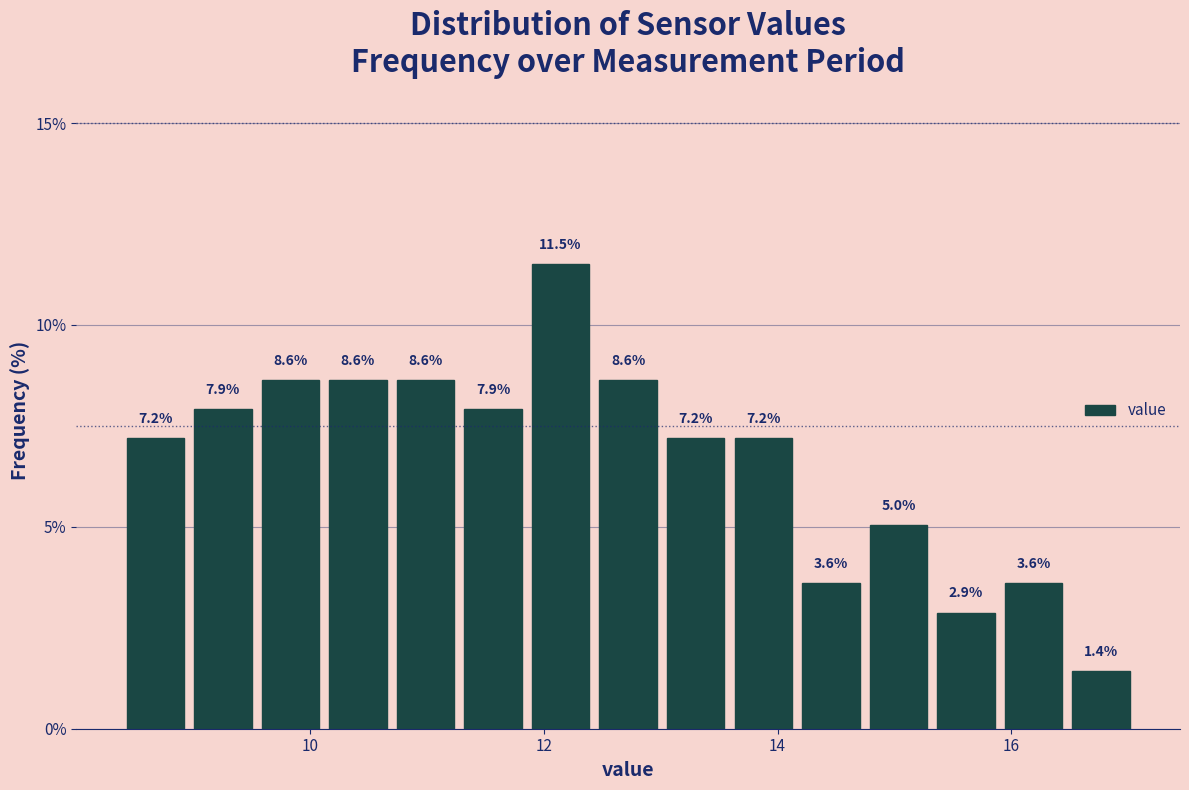

Around what value on the x-axis is the tallest bar? Give the approximate position of its centre, as read against the axis.

12.2